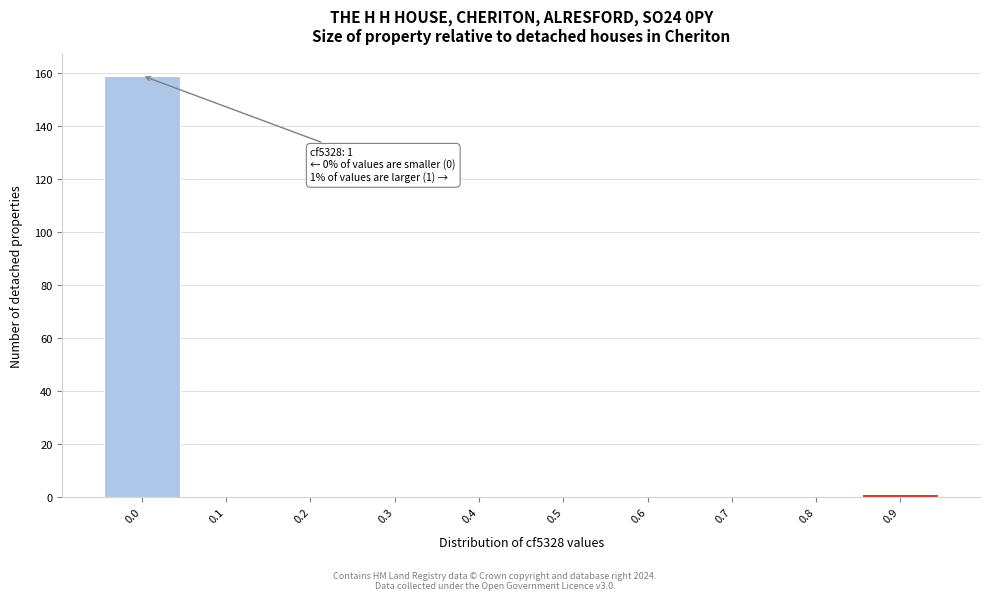

Reading right to left, what are all the values shown in this chart?

0.9=1	0.8=0	0.7=0	0.6=0	0.5=0	0.4=0	0.3=0	0.2=0	0.1=0	0.0=159